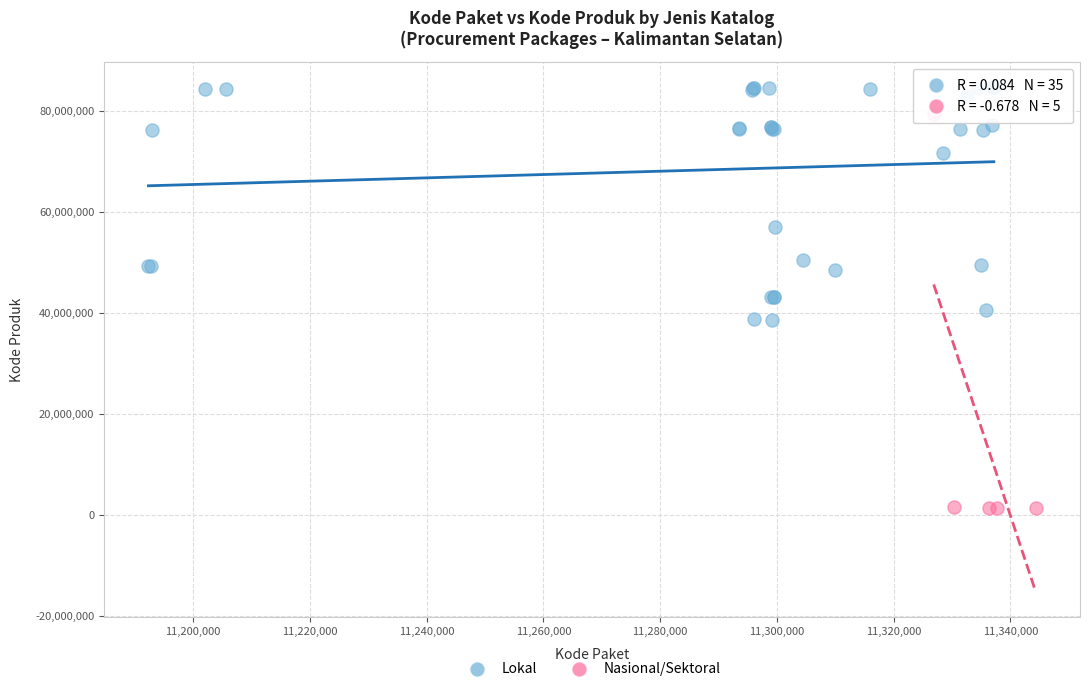

Which series contains the lowest Y value?

Nasional/Sektoral